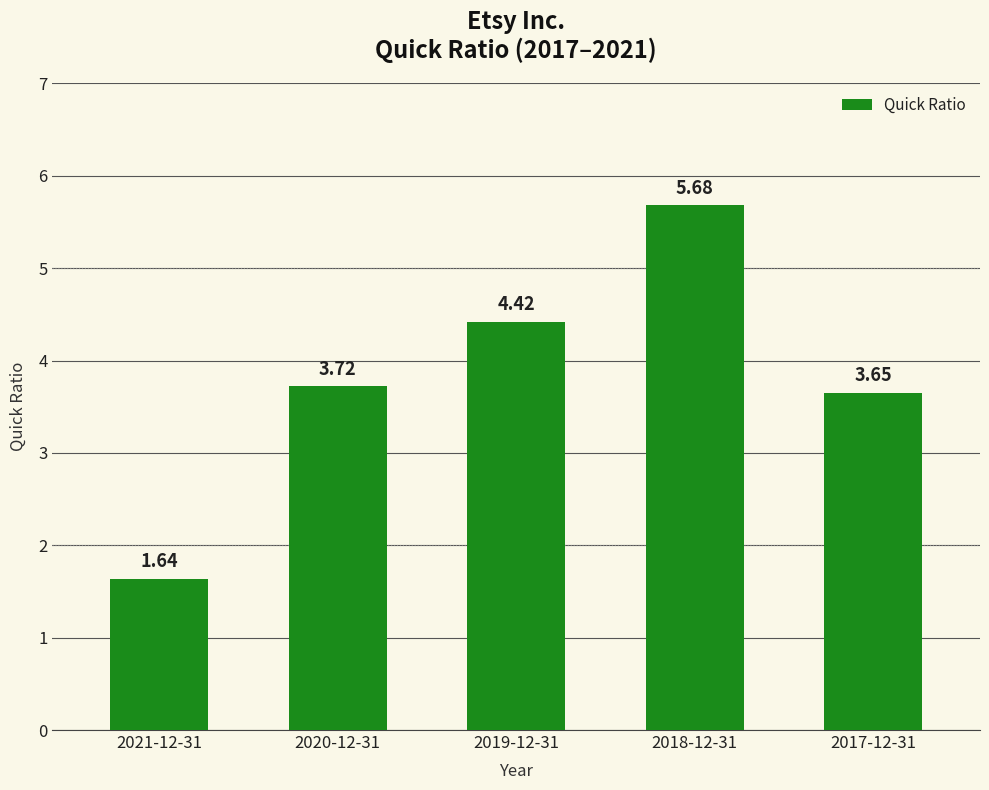

True or false: the data shows 2.9 at 2021-12-31.

False